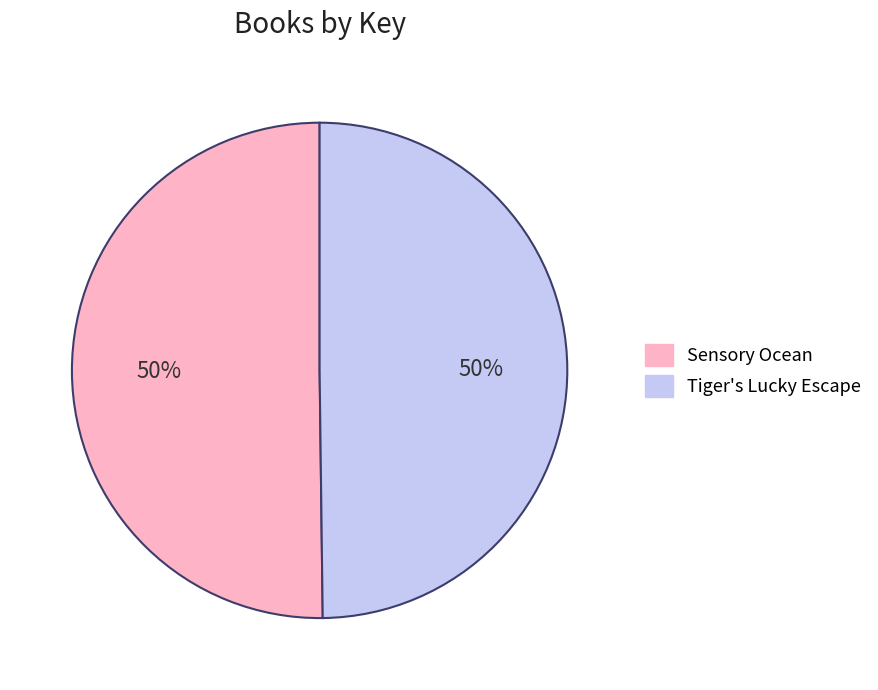

True or false: Tiger's Lucky Escape accounts for 50% of the total.

True